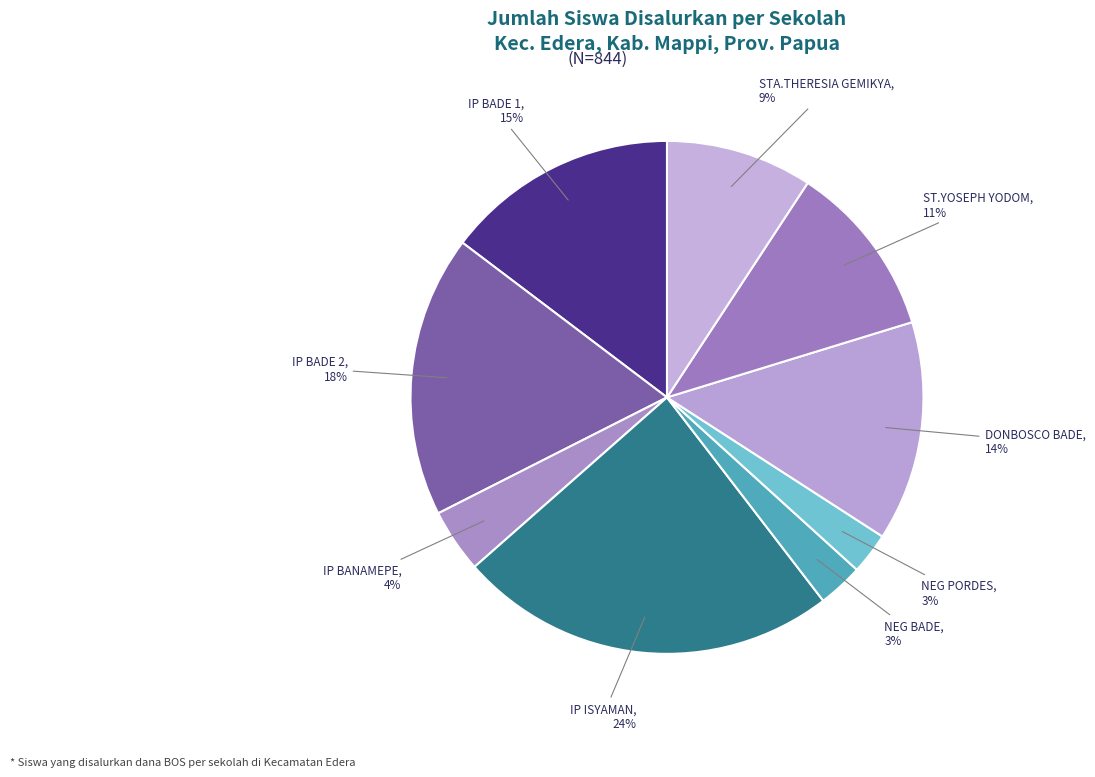

Rank the categories by value from highest to lowest.

SD INPRES ISYAMAN, SD INPRES BADE 2, SD INPRES BADE 1, SD YPPK DONBOSCO BADE, SD YPPK ST.YOSEPH YODOM, SD YPPK STA.THERESIA GEMIKYA, SD INPRES BANAMEPE, SD NEGERI BADE, SD NEGERI PORDES